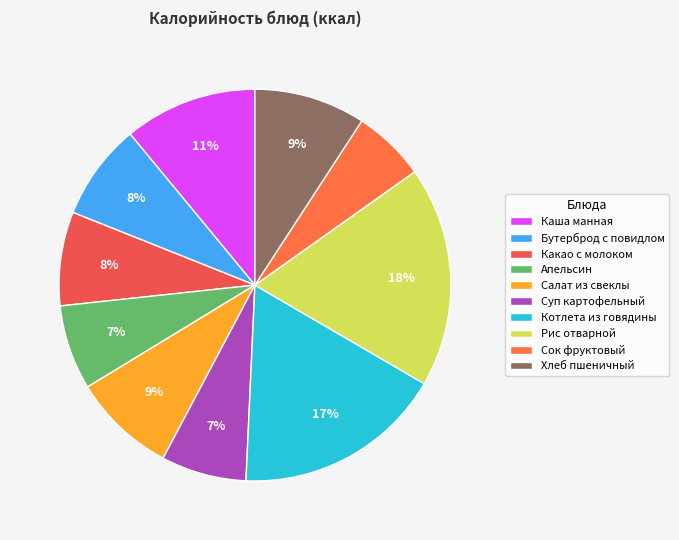

Is it true that Бутерброд с повидлом is 8% of the pie?

True